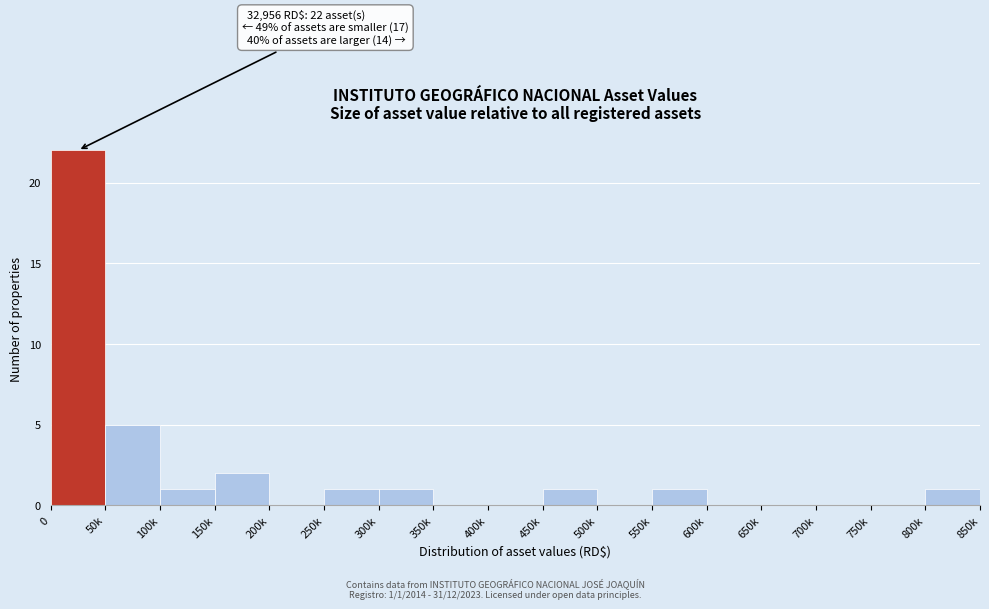

Reading right to left, list all the values displayed in this chart.

800k=1	750k=0	700k=0	650k=0	600k=0	550k=1	500k=0	450k=1	400k=0	350k=0	300k=1	250k=1	200k=0	150k=2	100k=1	50k=5	0=22